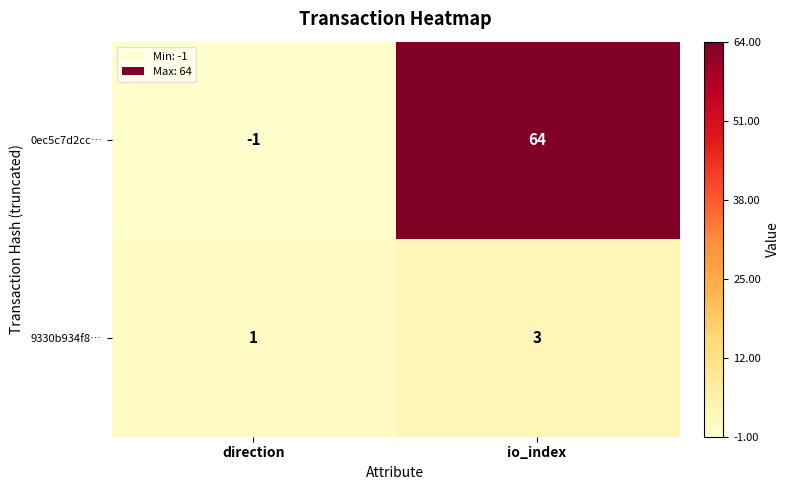

List the series in order of their overall mean, lowest first.

9330b934f8…, 0ec5c7d2cc…